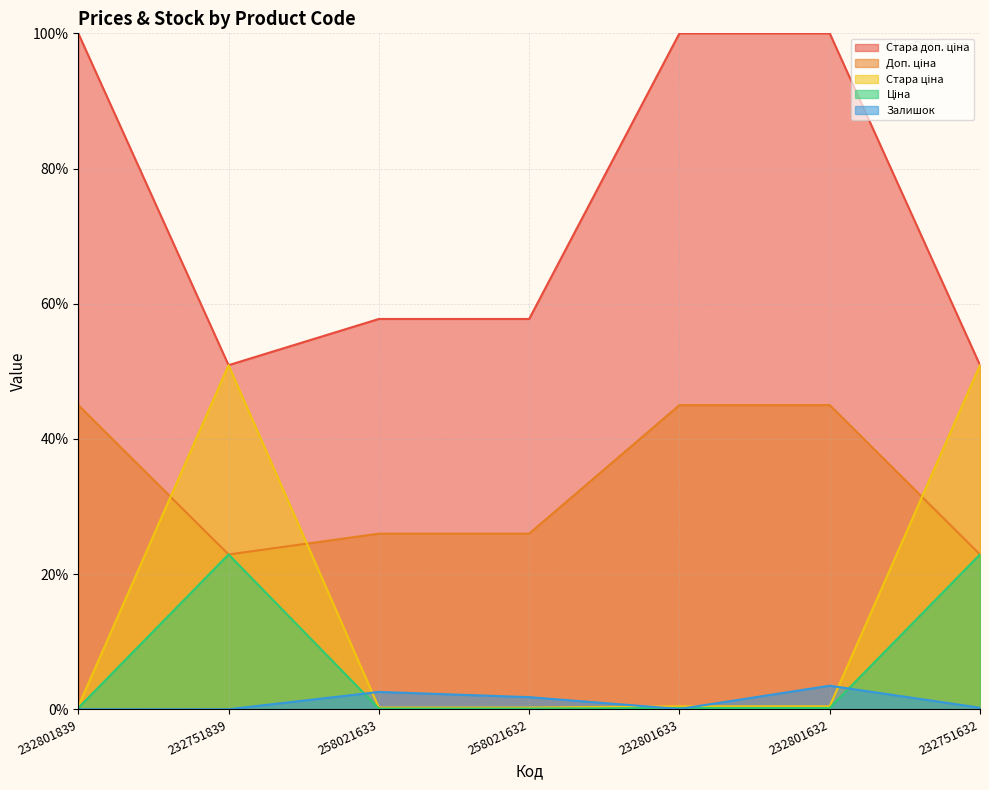

What is the difference between the Стара ціна values at 232801839 and 232751839?

50.5